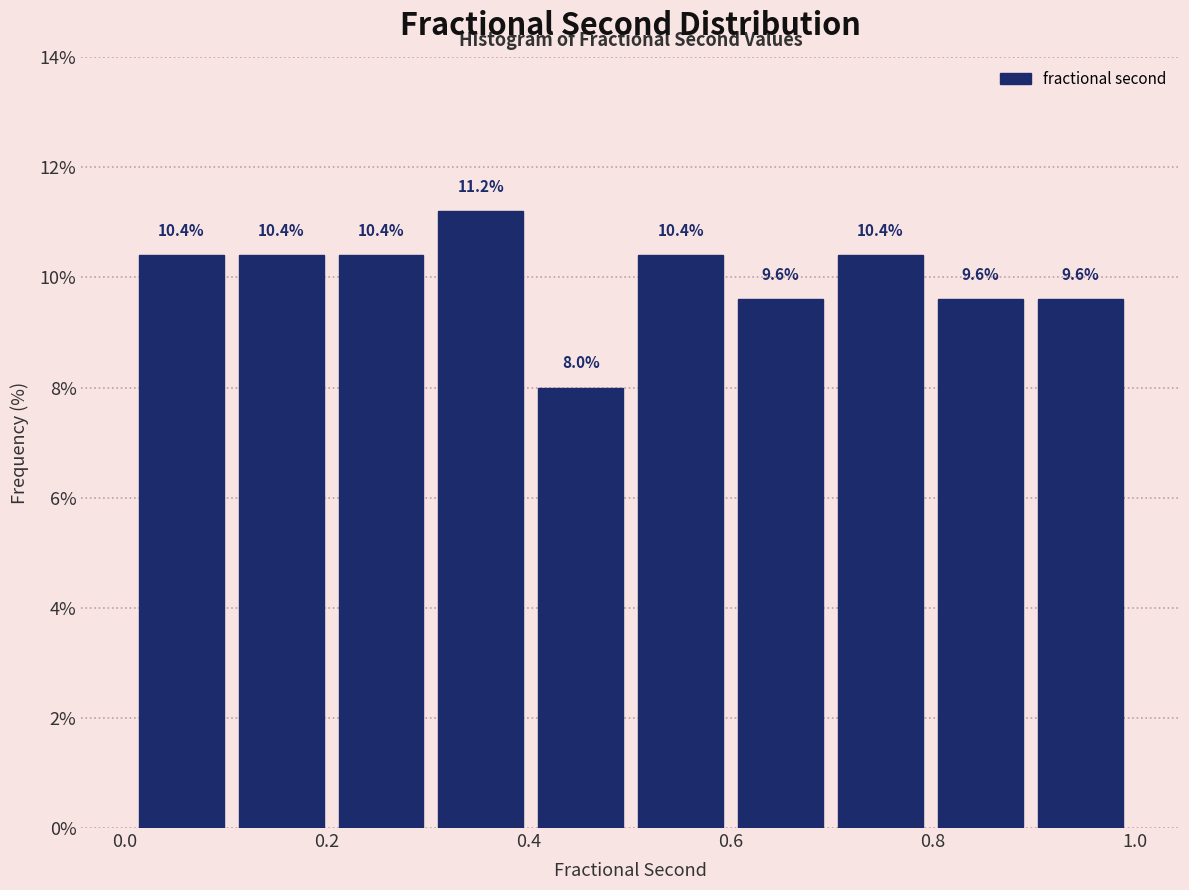

Reading left to right, transcribe this chart: for each bar, give the range it covers on the x-axis and its height. The bar edges are not printed on the chart, so give them approximately, as read against the axis.

0.0 to 0.1: 10.4
0.1 to 0.2: 10.4
0.2 to 0.3: 10.4
0.3 to 0.4: 11.2
0.4 to 0.5: 8.0
0.5 to 0.6: 10.4
0.6 to 0.7: 9.6
0.7 to 0.8: 10.4
0.8 to 0.9: 9.6
0.9 to 1.0: 9.6